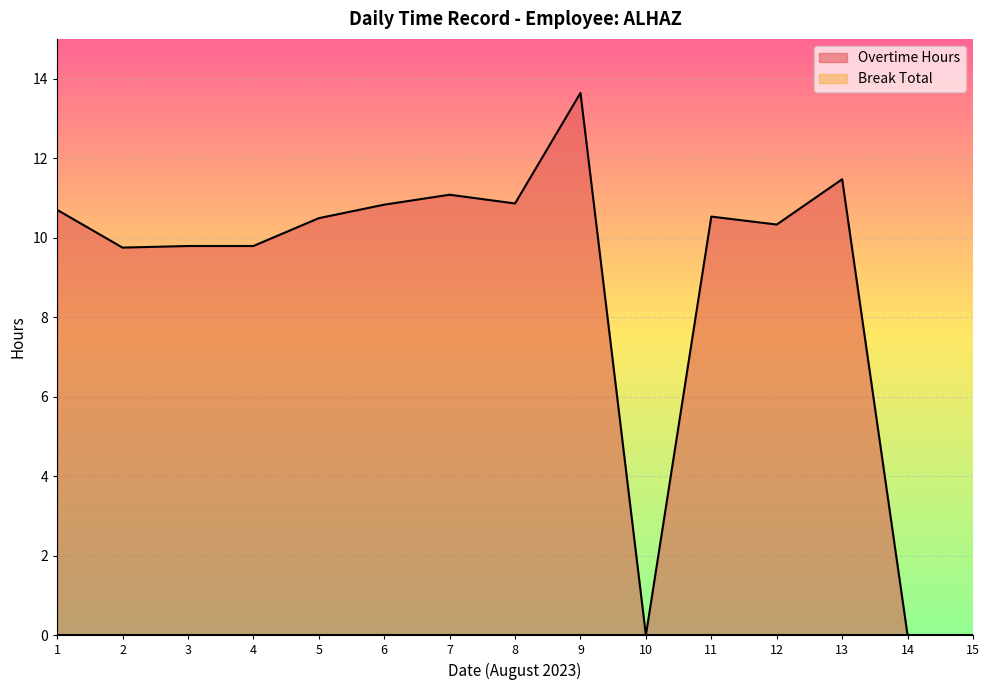

Which has a higher value, 8 or 12?

8